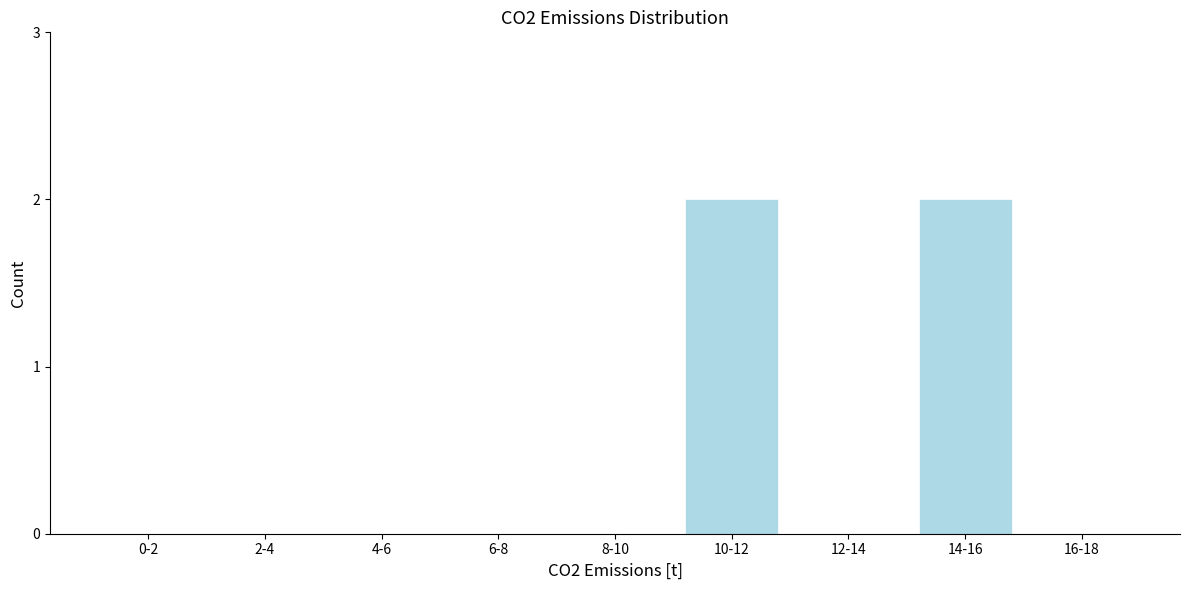

Reading left to right, list all the values displayed in this chart.

0-2=0	2-4=0	4-6=0	6-8=0	8-10=0	10-12=2	12-14=0	14-16=2	16-18=0